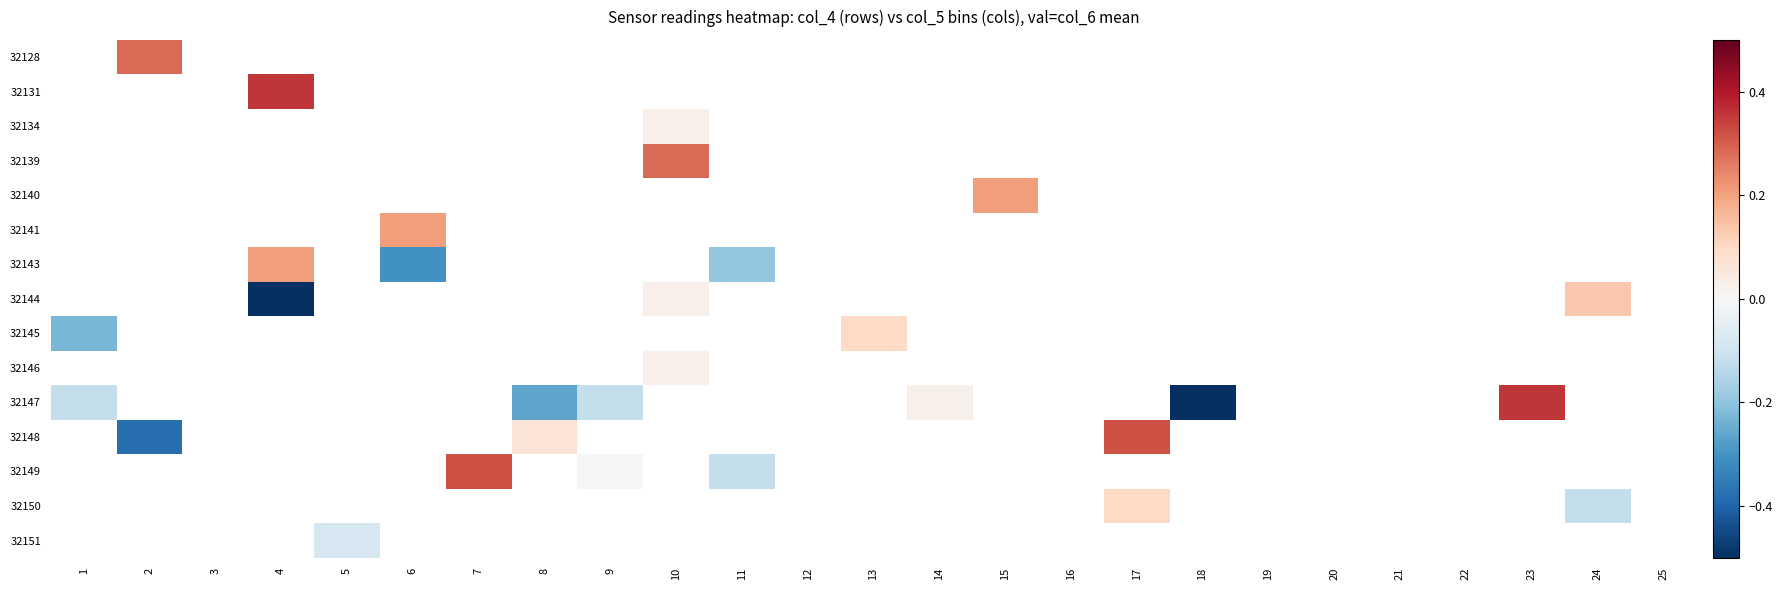

What is the difference between the 32149 values at 11 and 9?

0.1